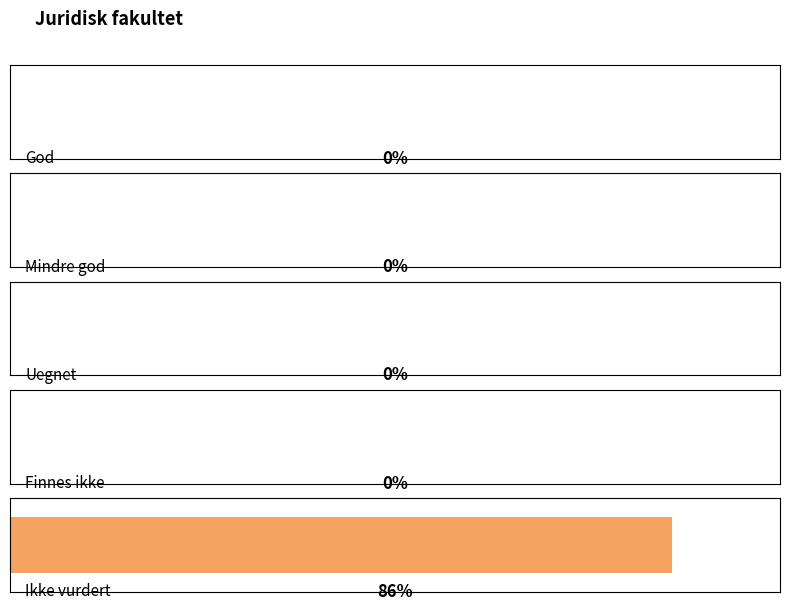

List the labels in order of value, largest first.

Ikke vurdert, God, Mindre god, Uegnet, Finnes ikke